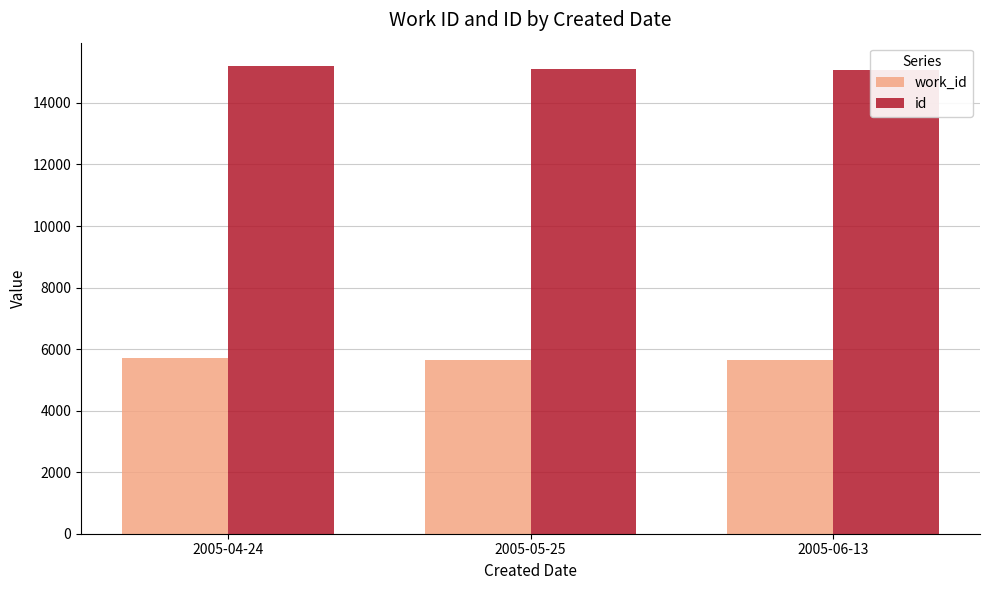

What is the total value across all series at 2005-05-25?

20751